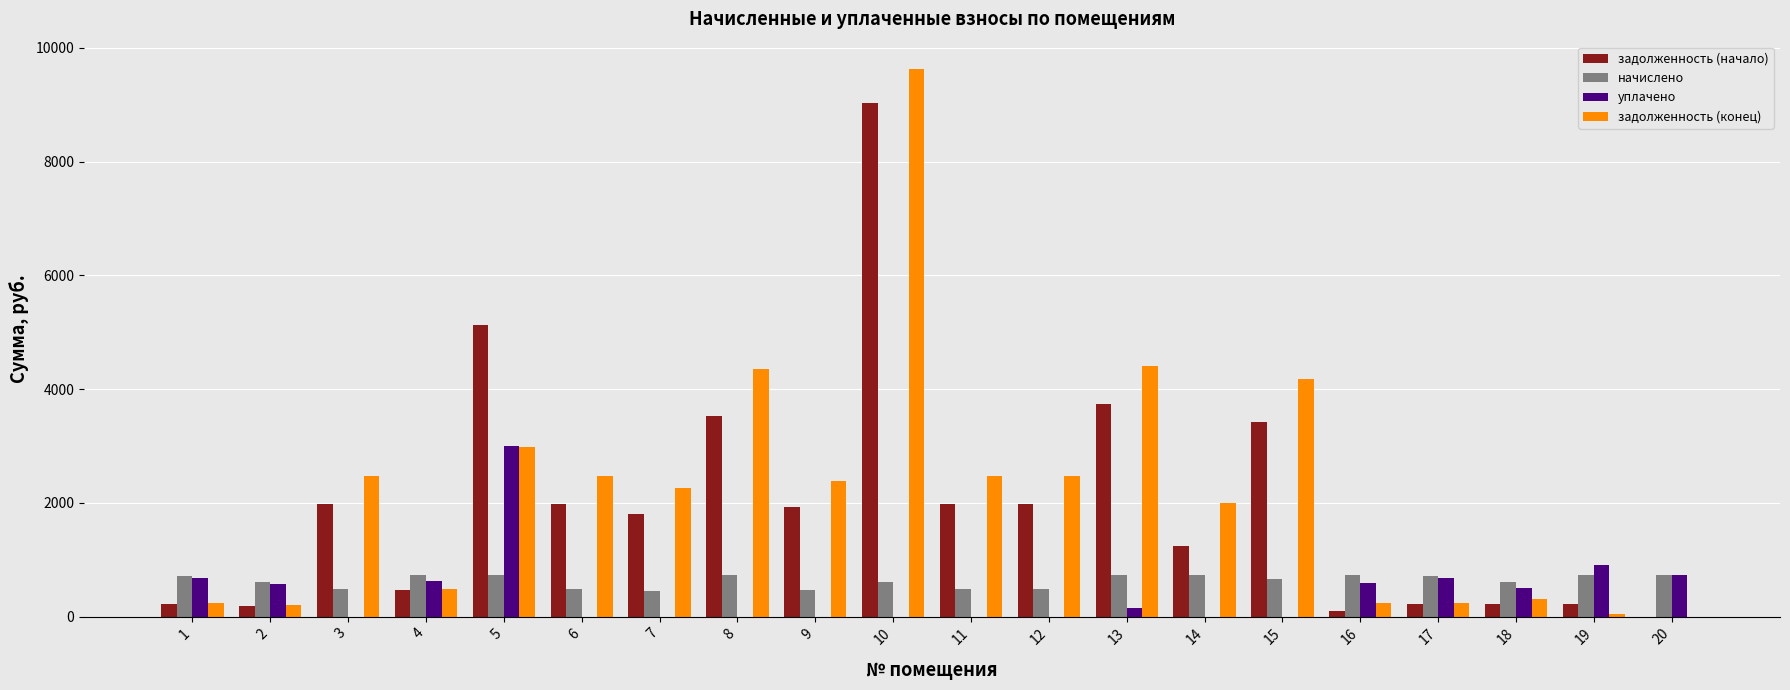

What is the spread (max minus min) of values at 17?

491.5